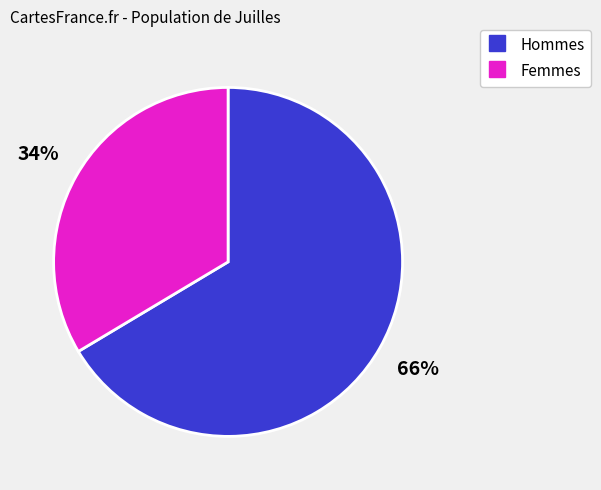

Is there a majority slice in this chart?

Yes